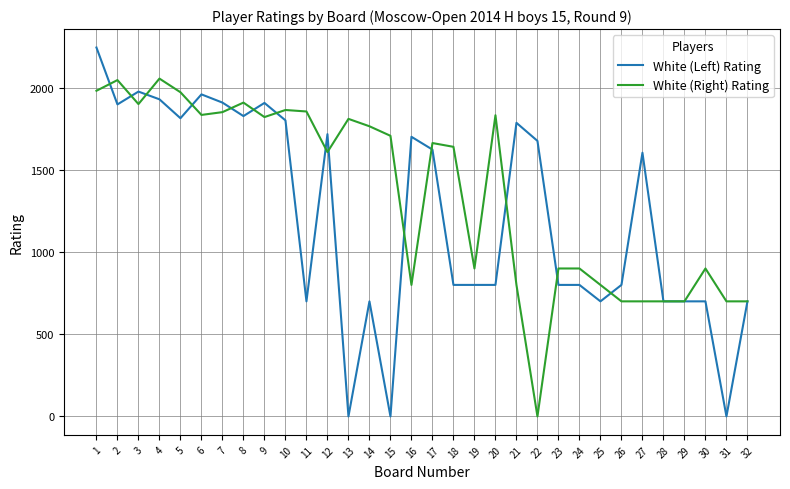

What is the total value across all series at 22?

1676